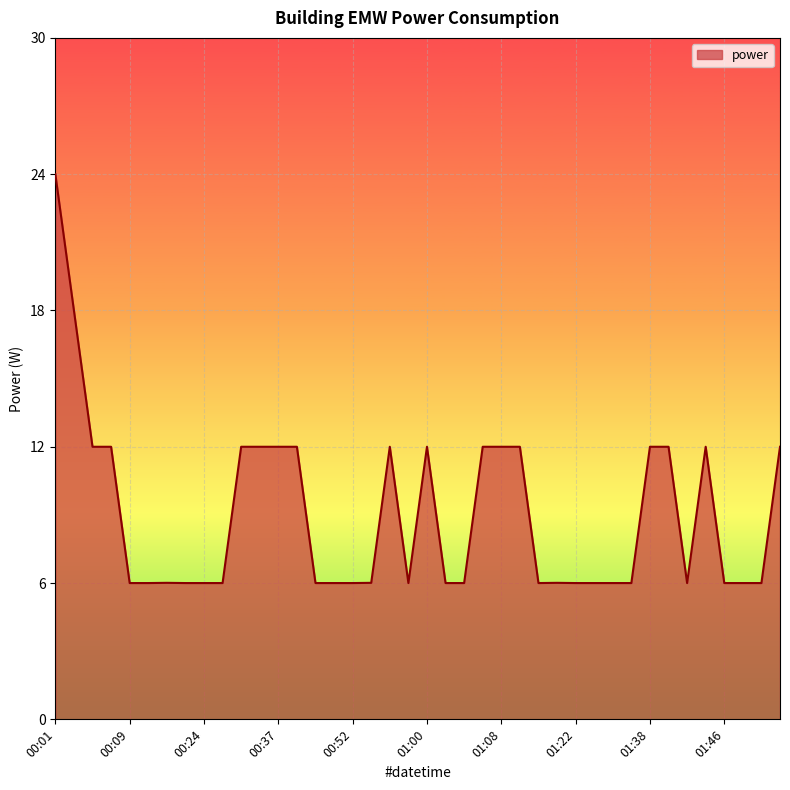

What is the maximum value shown in the chart?

24.0